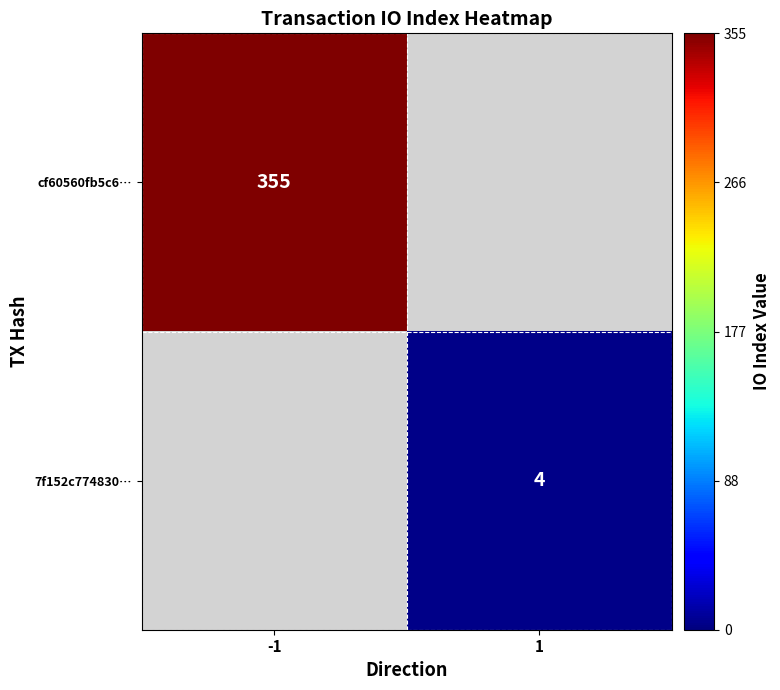

True or false: cf60560fb5c6… has a value of 515 at -1.

False